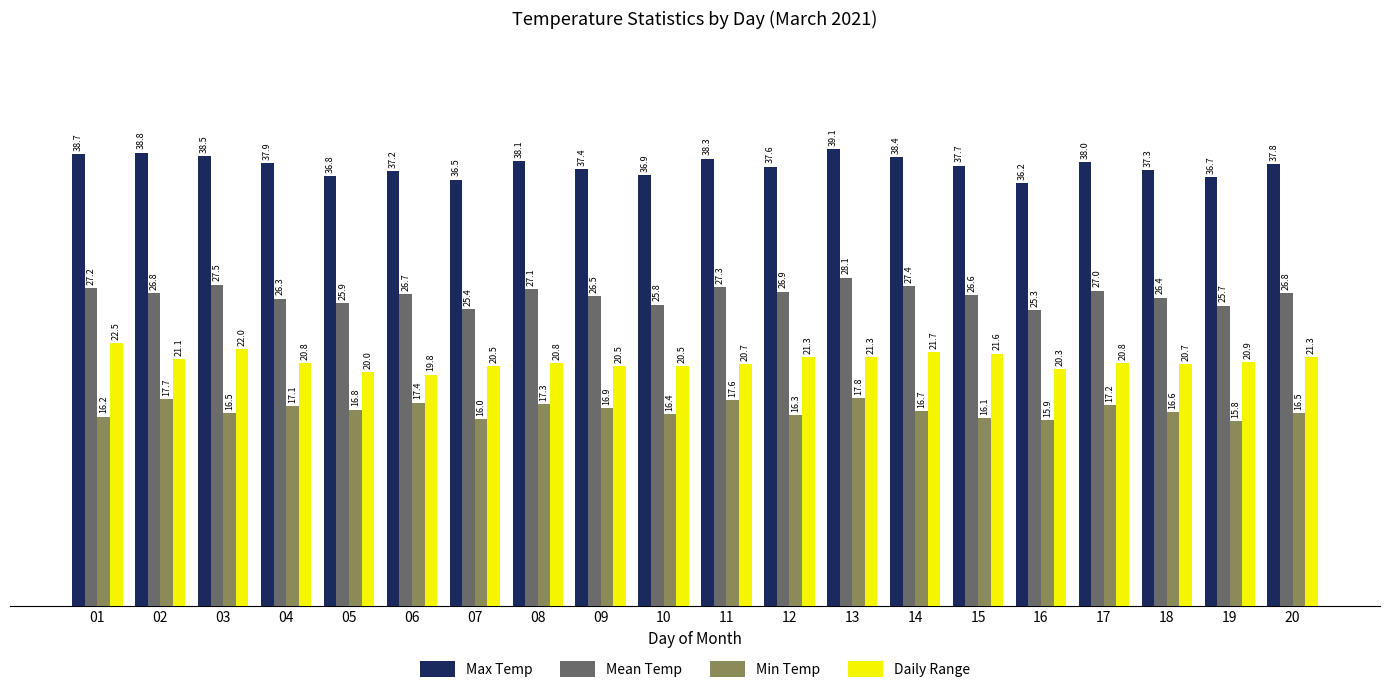

Which series has the widest spread of values?

Max Temp